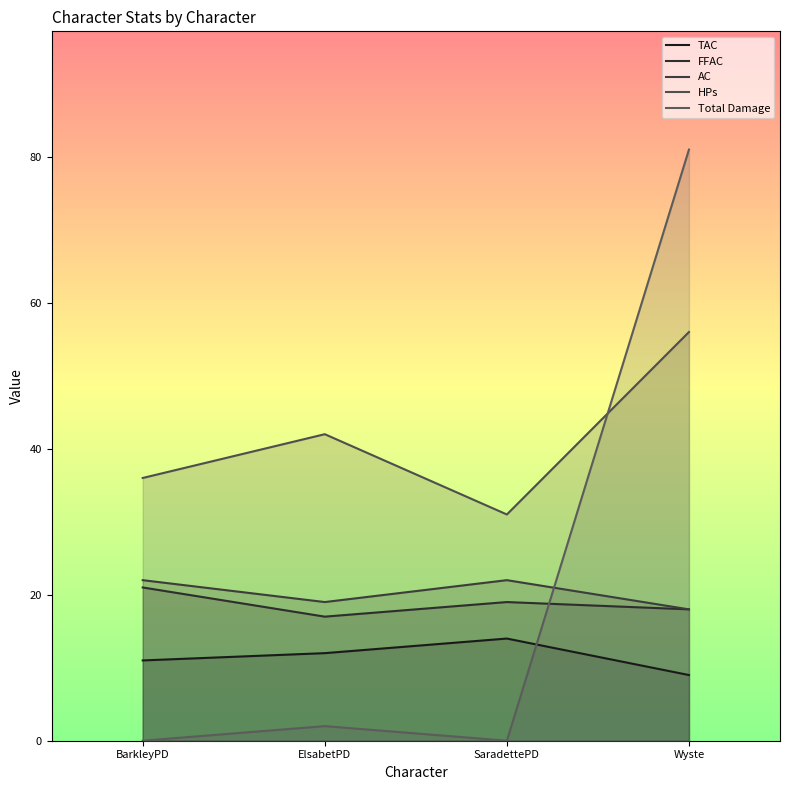

Rank the categories by Total Damage value from highest to lowest.

Wyste, ElsabetPD, BarkleyPD, SaradettePD